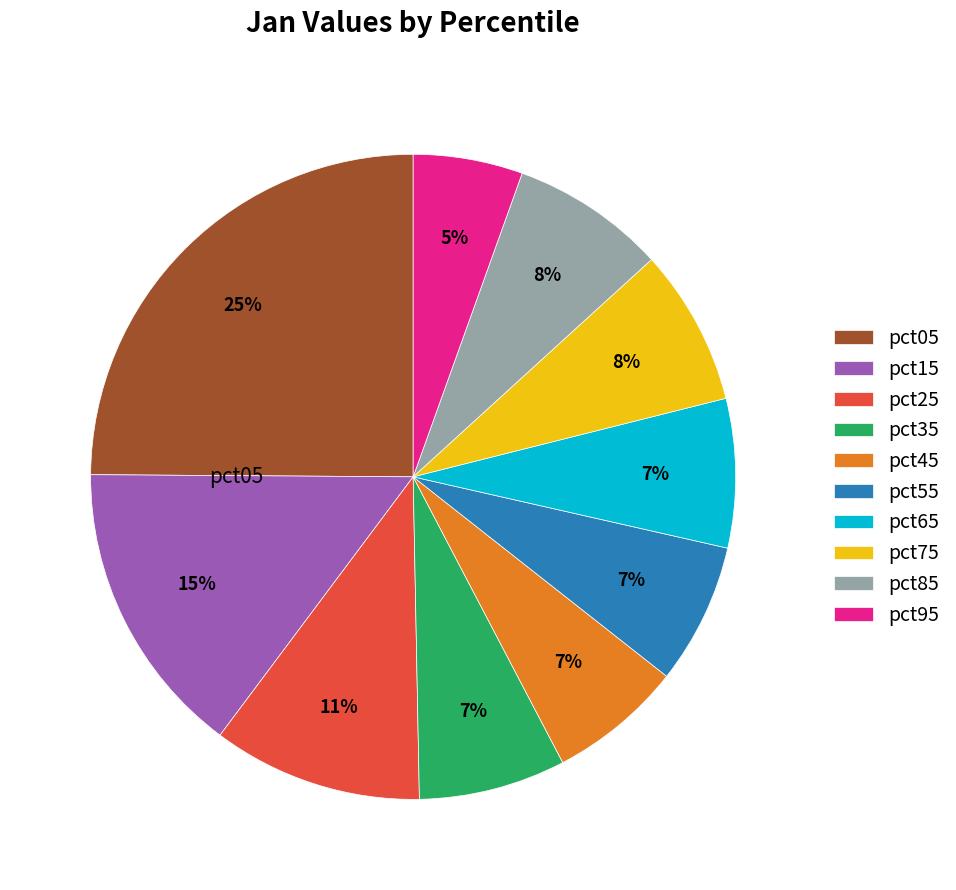

To the nearest percent, what is the difference between the pct15 and pct45 slice percentages?

8%